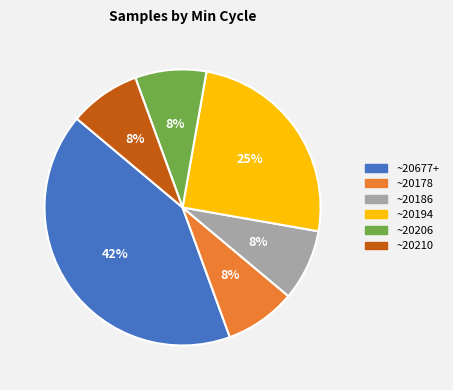

How many segments does this pie chart have?

6